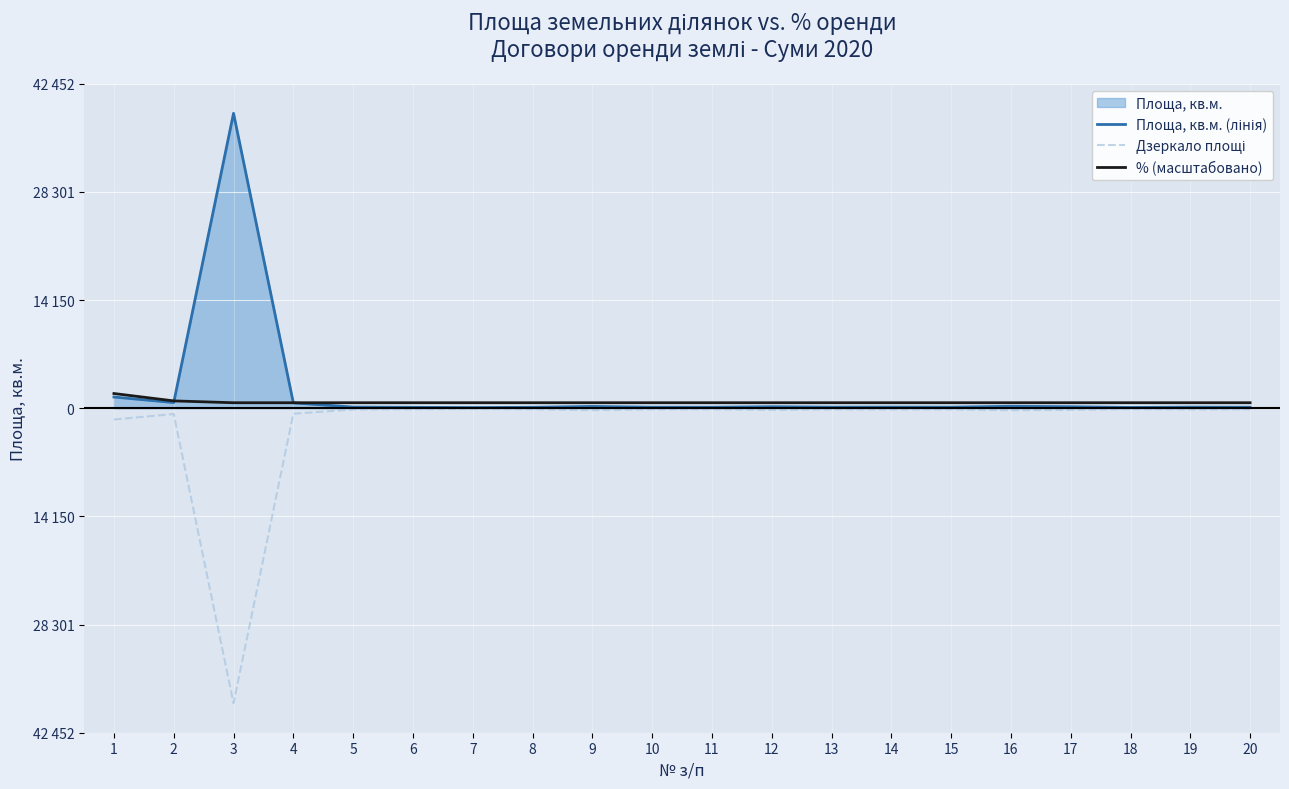

Reading left to right, transcribe all the data shown in this chart.

Площа, кв.м. (лінія): 1472.0	750.0	38593.0	709.0	160.0	125.0	91.0	129.0	242.0	140.0	135.0	206.0	147.0	152.0	146.0	260.0	204.0	106.0	150.0	139.0
Дзеркало площі: -1472.0	-750.0	-38593.0	-709.0	-160.0	-125.0	-91.0	-129.0	-242.0	-140.0	-135.0	-206.0	-147.0	-152.0	-146.0	-260.0	-204.0	-106.0	-150.0	-139.0
% (масштабовано): 1929.7	964.8	723.6	723.6	723.6	723.6	723.6	723.6	723.6	723.6	723.6	723.6	723.6	723.6	723.6	723.6	723.6	723.6	723.6	723.6